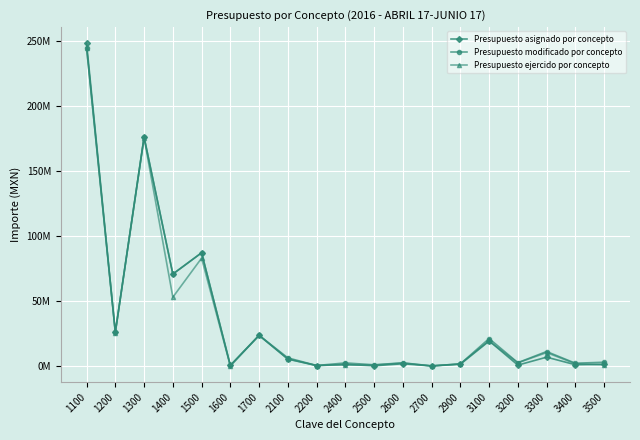

How many lines are shown in the chart?

3